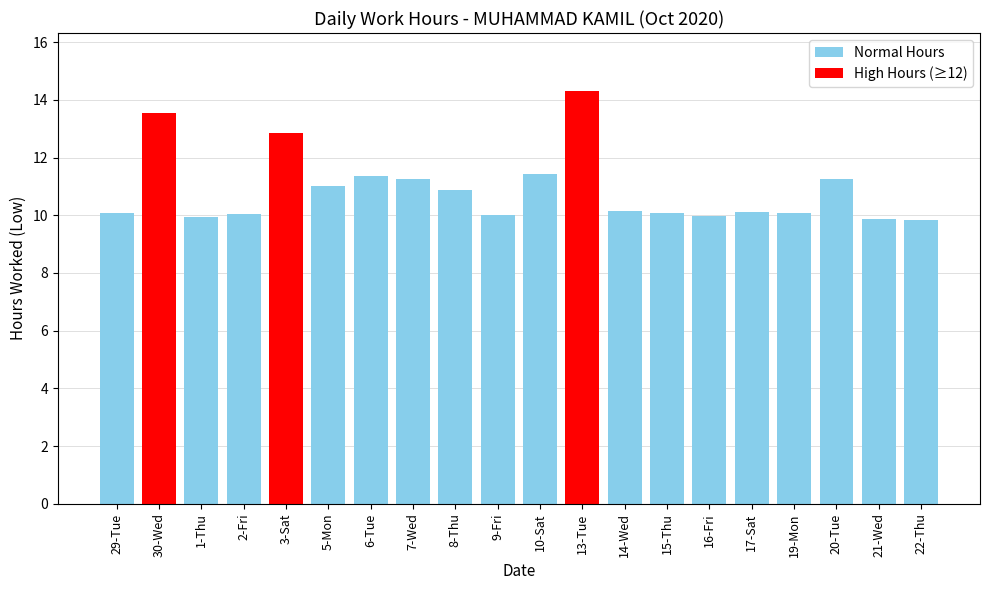

The value at 5-Mon is 3.7. True or false?

False